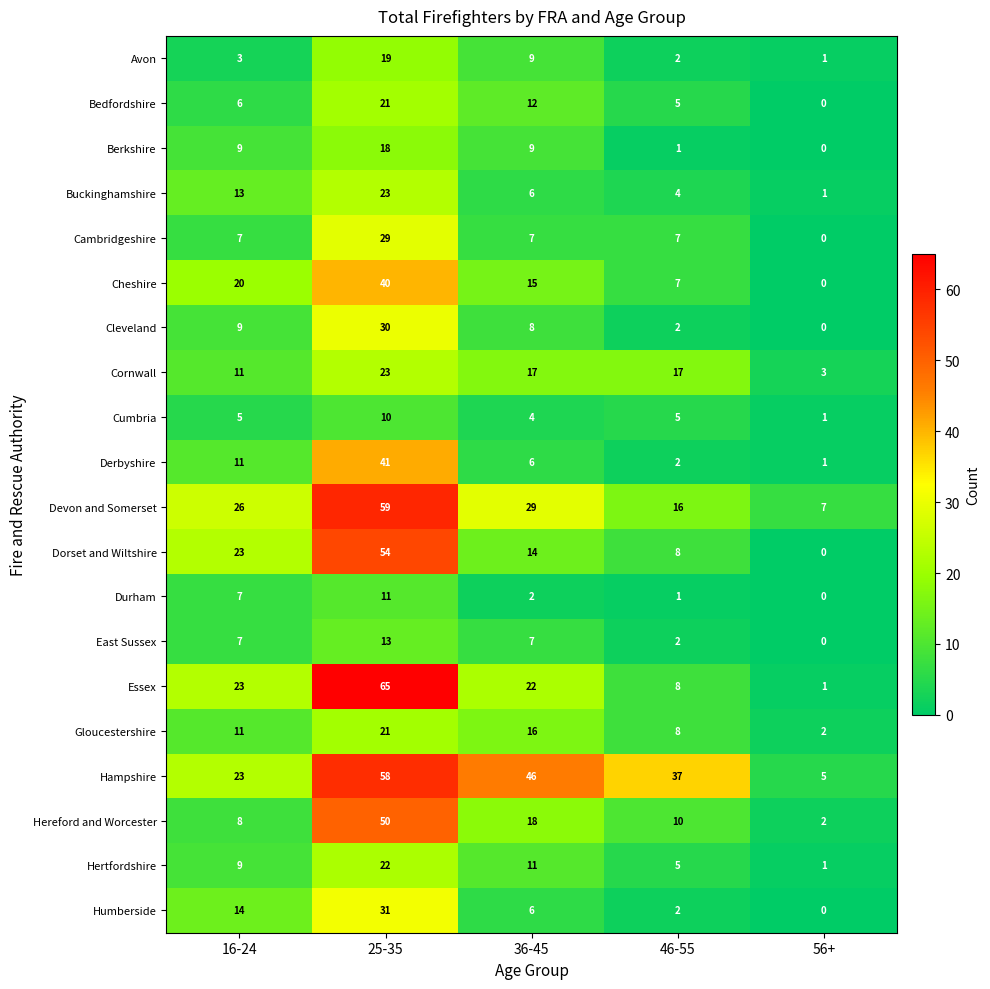

Which category has the highest value across all series?

25-35